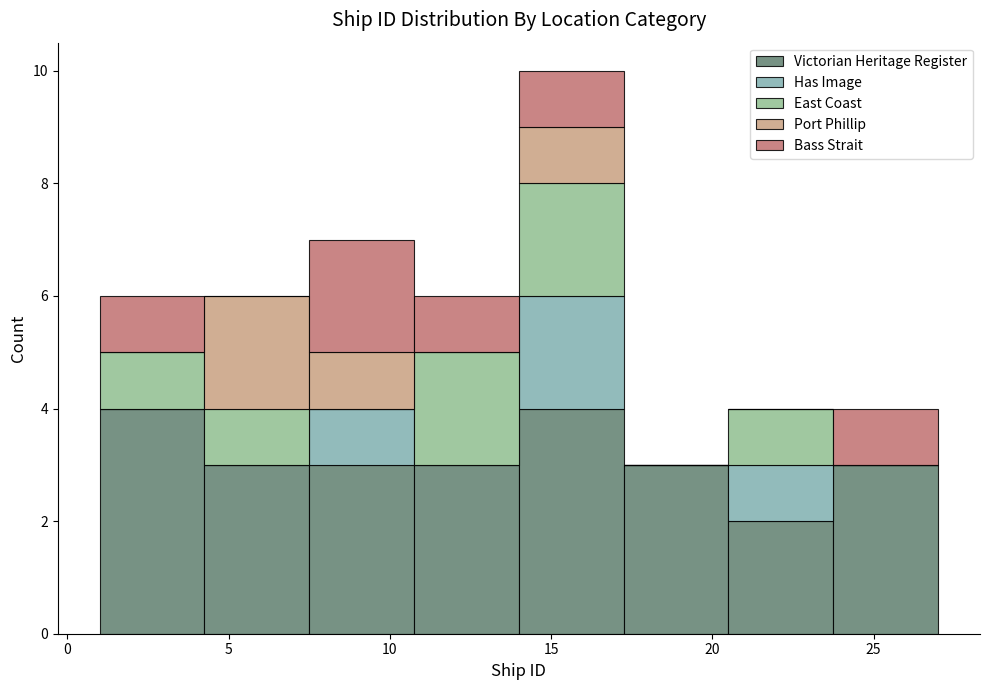

Reading left to right, transcribe this chart: for each stacked bar, give the range it covers on the x-axis and its total height. Neither the bar edges nor the heights are printed on the chart, so give them approximately, as read against the axes.

1.00 to 4.25: 6
4.25 to 7.50: 6
7.50 to 10.75: 7
10.75 to 14.00: 6
14.00 to 17.25: 10
17.25 to 20.50: 3
20.50 to 23.75: 4
23.75 to 27.00: 4